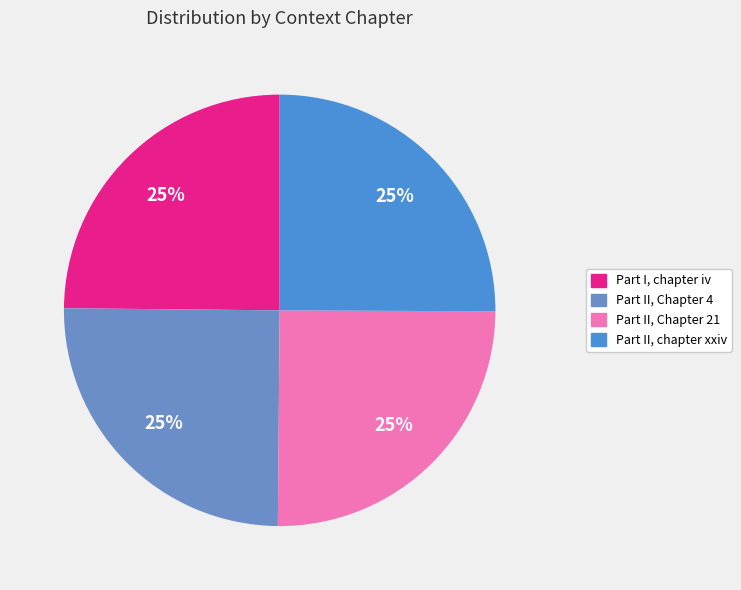

How many segments does this pie chart have?

4